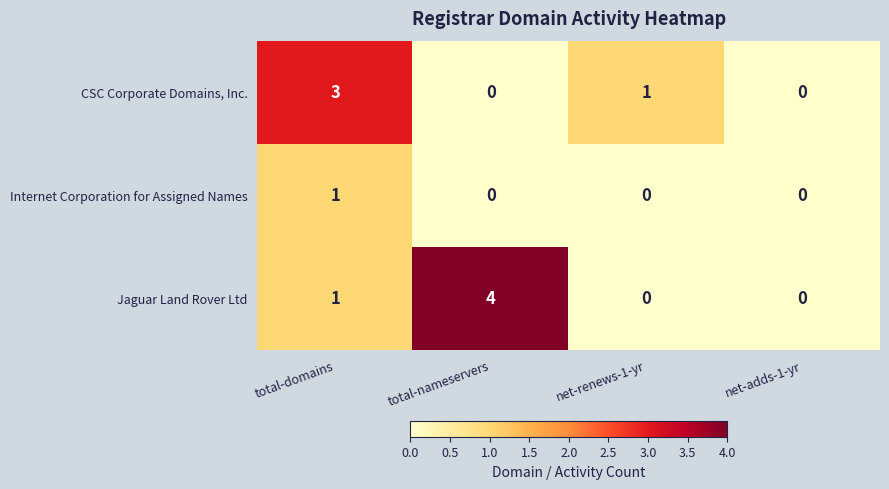

The CSC Corporate Domains, Inc. series shows 3 at total-domains. True or false?

True